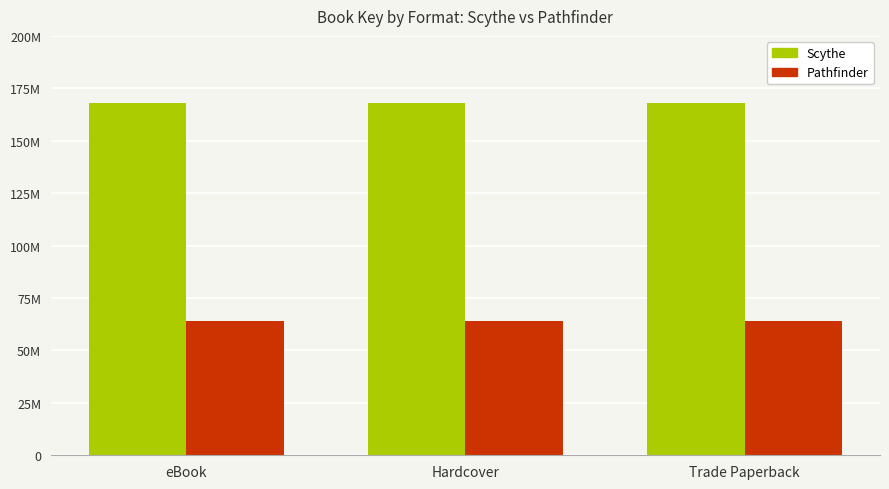

What are all the series names shown in the legend?

Scythe, Pathfinder